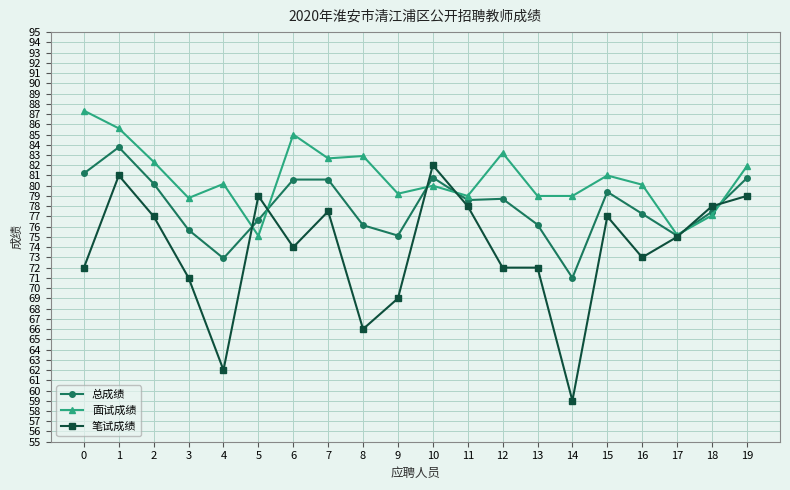

What is the value of the 面试成绩 point at the 11th from the left?

80.0